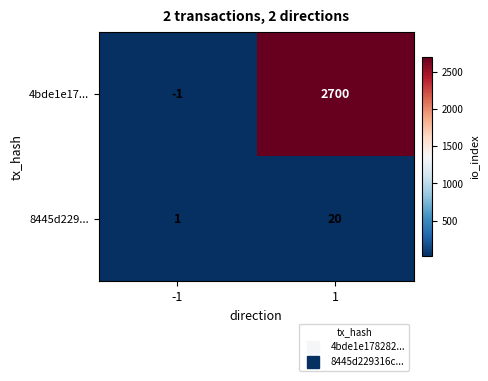

Which series has the largest total across all categories?

4bde1e17...